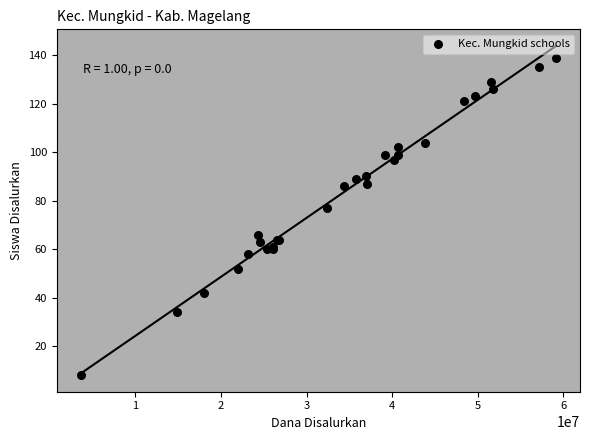

What Y value in the scatter plot is closest to 73?

77